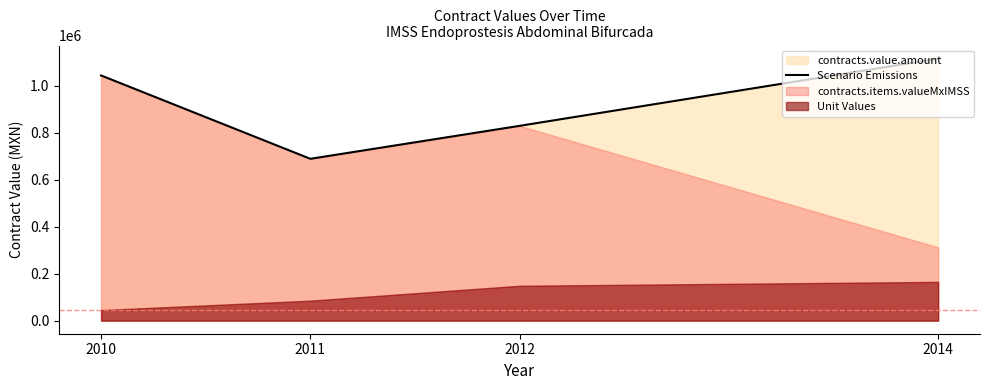

The value at 2012 is 524675.3. True or false?

False